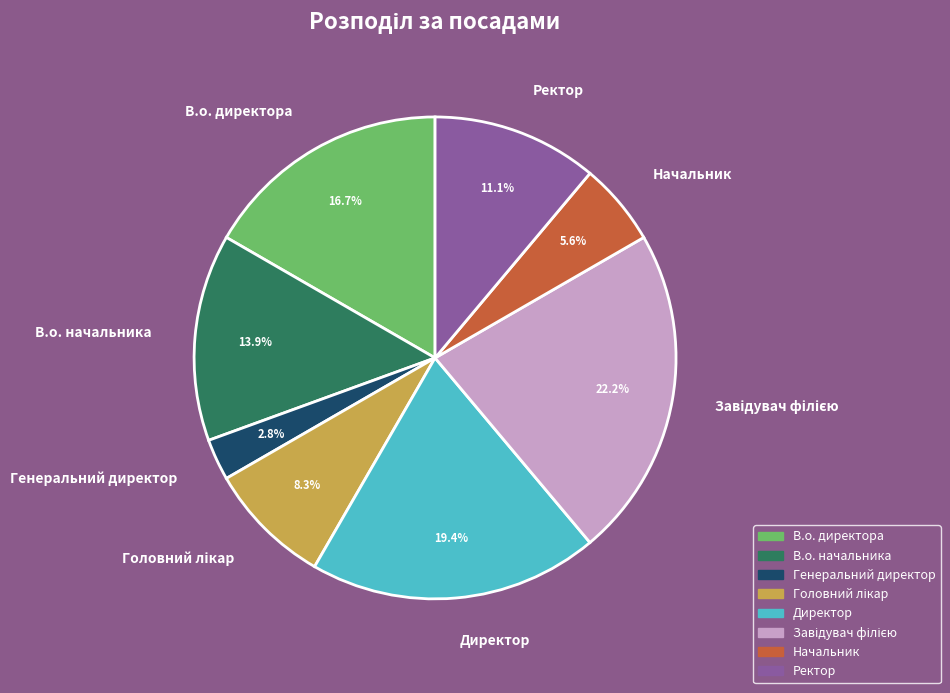

How much of the chart is everything except Ректор?

88.9%